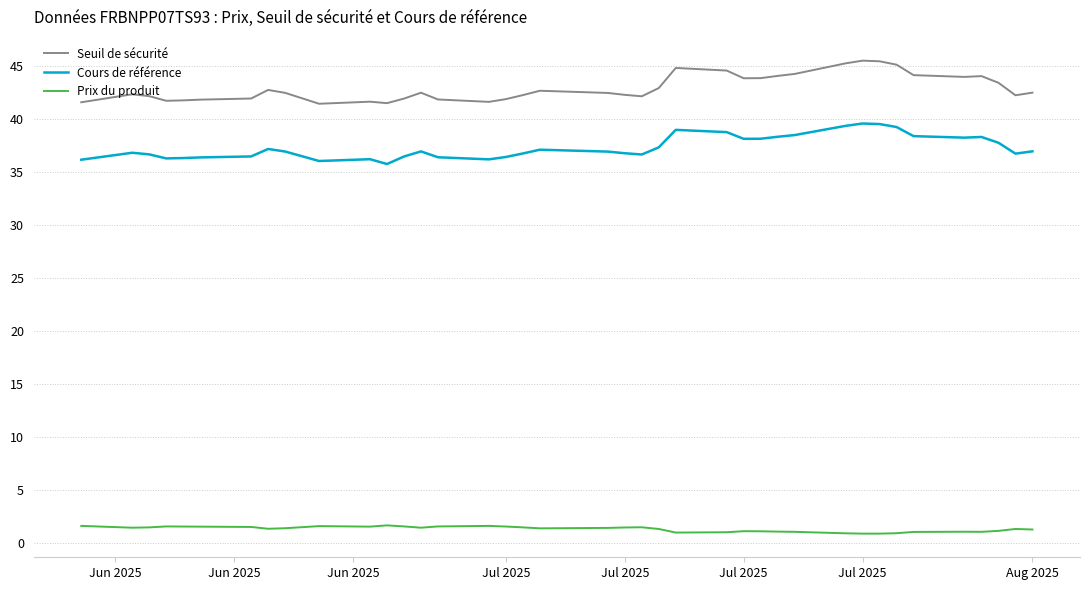

True or false: Cours de référence and Seuil de sécurité intersect in this chart.

False